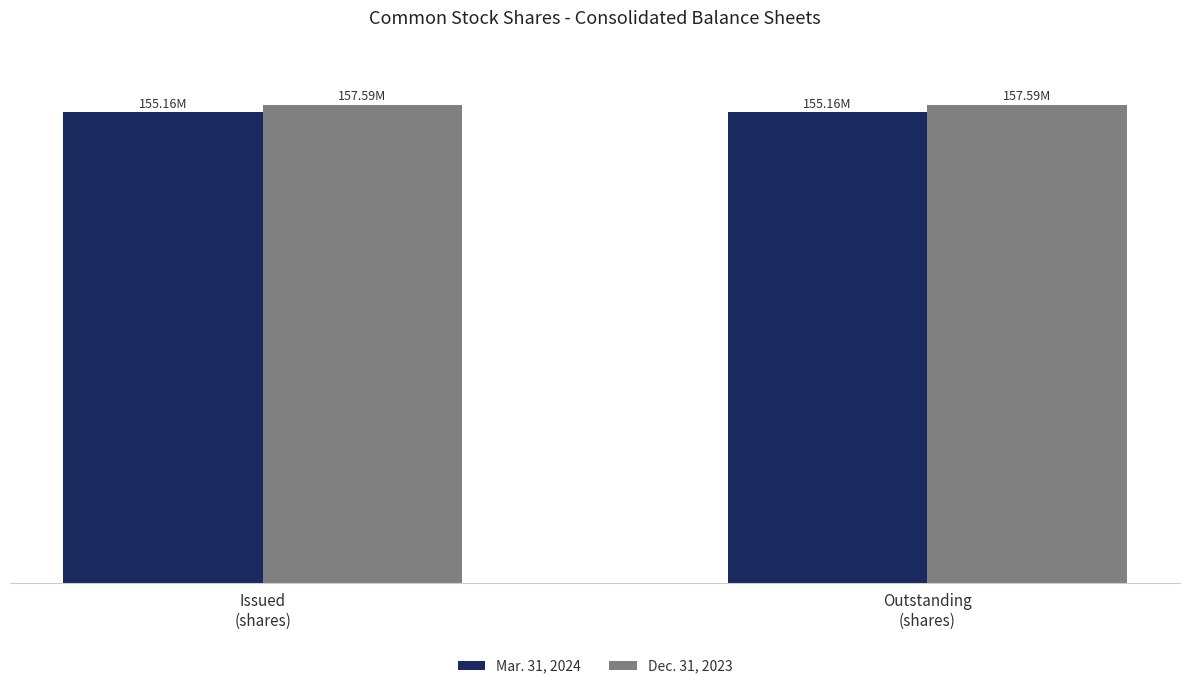

Is it true that Dec. 31, 2023 equals 206542599 at Outstanding
(shares)?

False